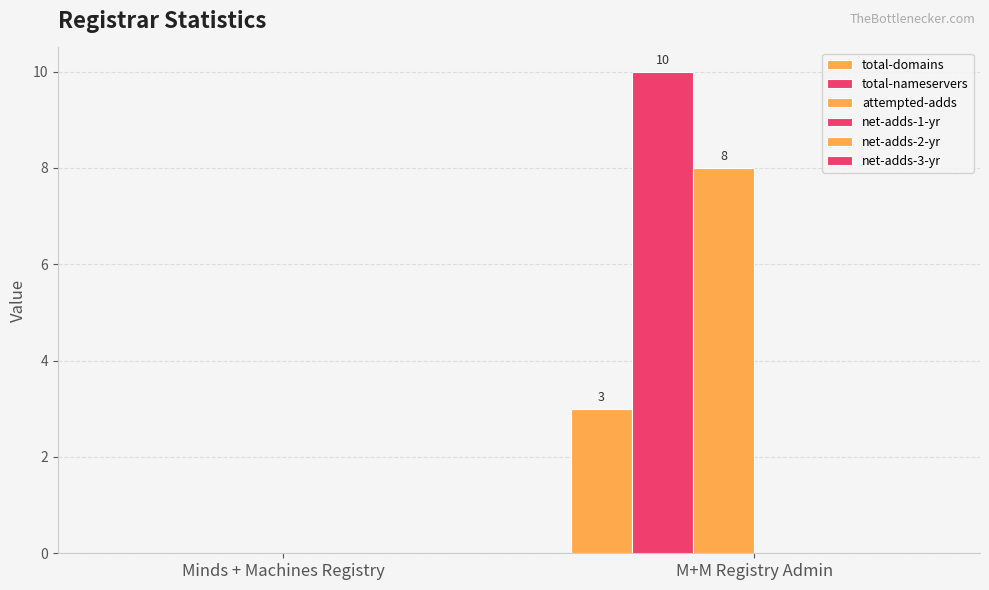

How many categories are shown in the chart?

2